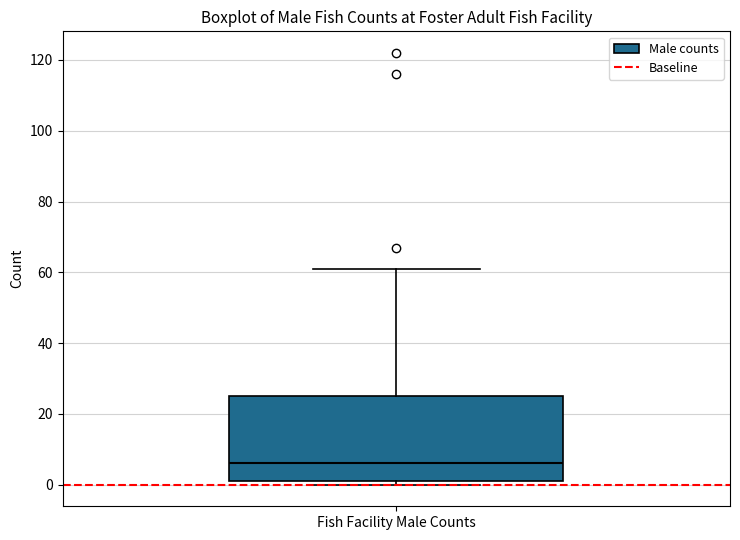

Transcribe this box plot: give where the median line is, the range the box spans, and where the two whiskers end, as read against the y-axis. The values are not printed on the chart, so give them approximately, as read against the axis.

median 6, box 2 to 26, whiskers 0 to 62